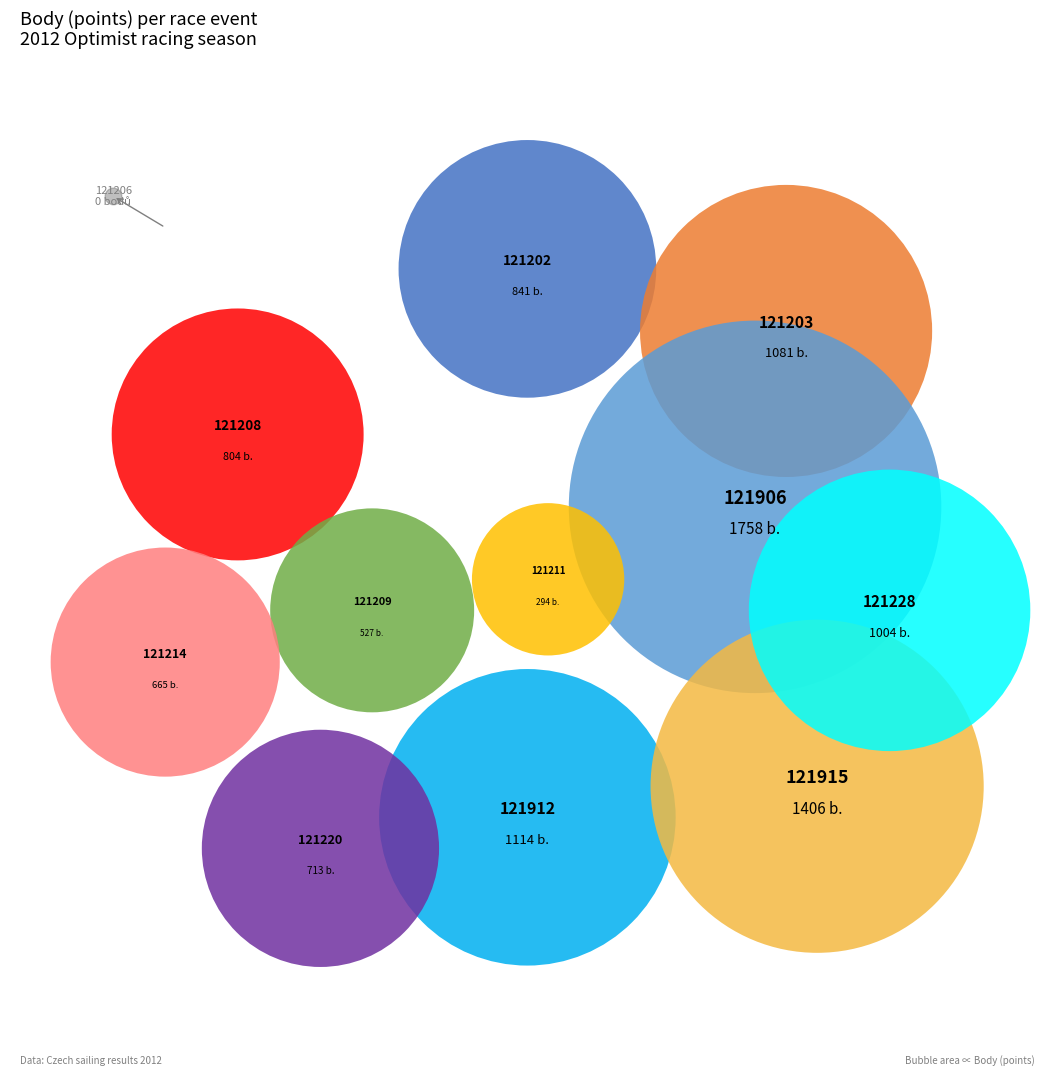

Which category has the smallest portion of the pie?

121206